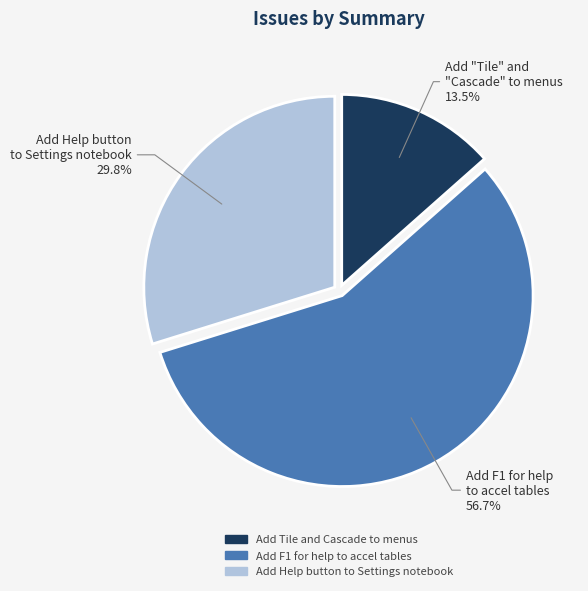

Which category has the smallest portion of the pie?

Add Tile and Cascade to menus